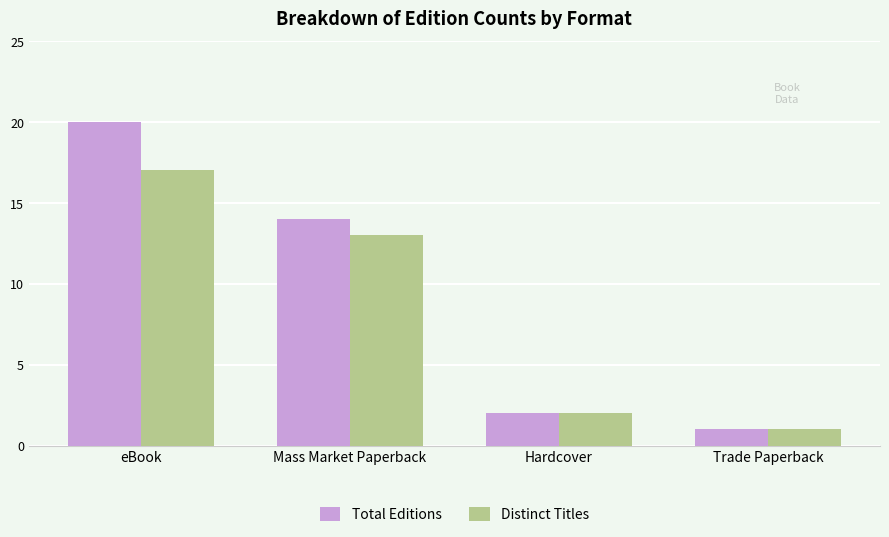

What is the value of the Total Editions bar at the 1st from the left?

20